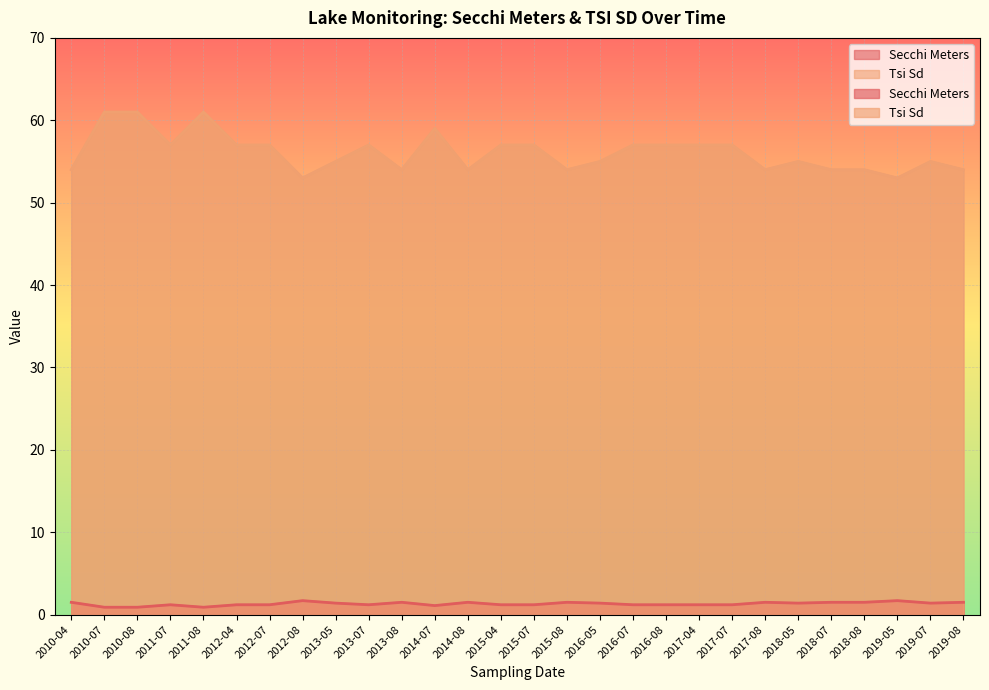

Between 2014-07 and 2017-08, which is larger?

2017-08